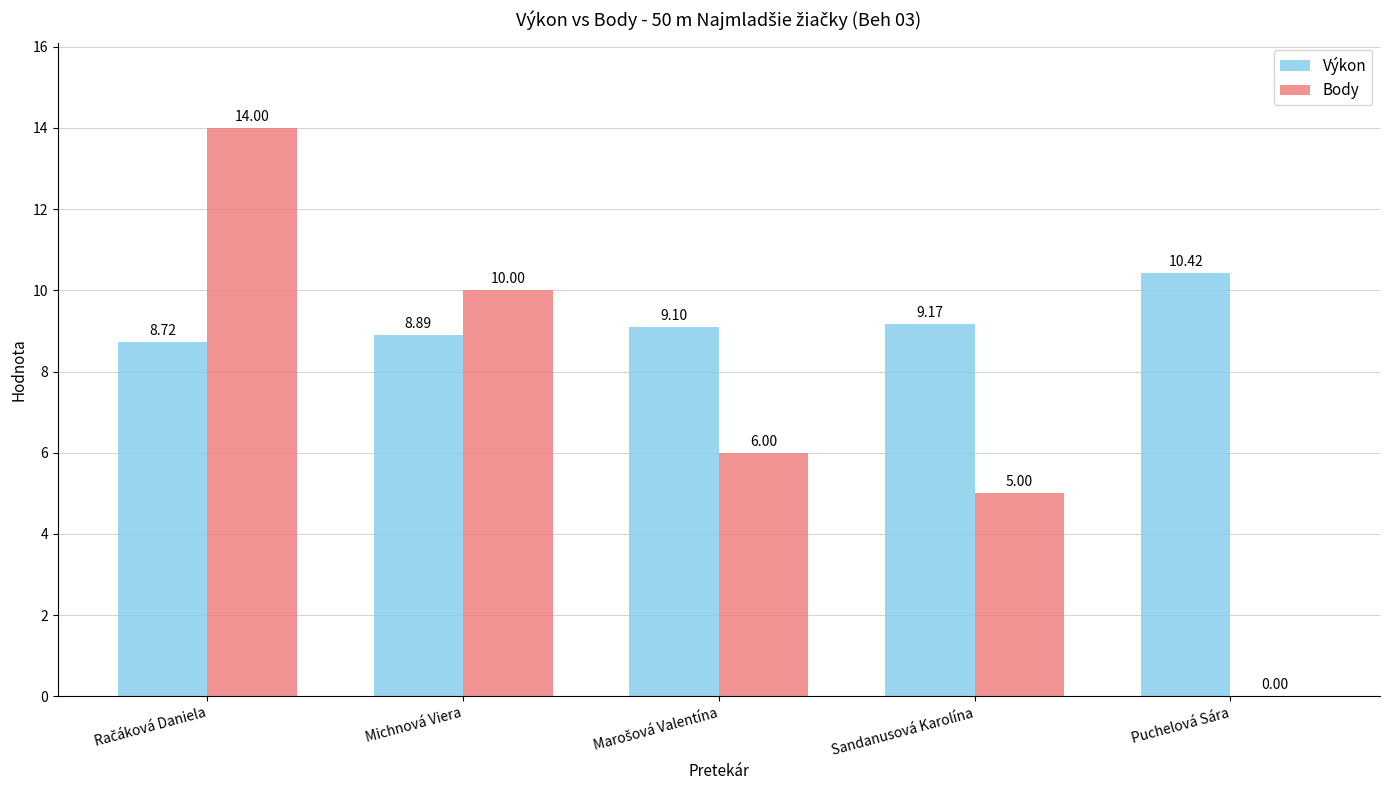

Which series has the largest total across all categories?

Výkon